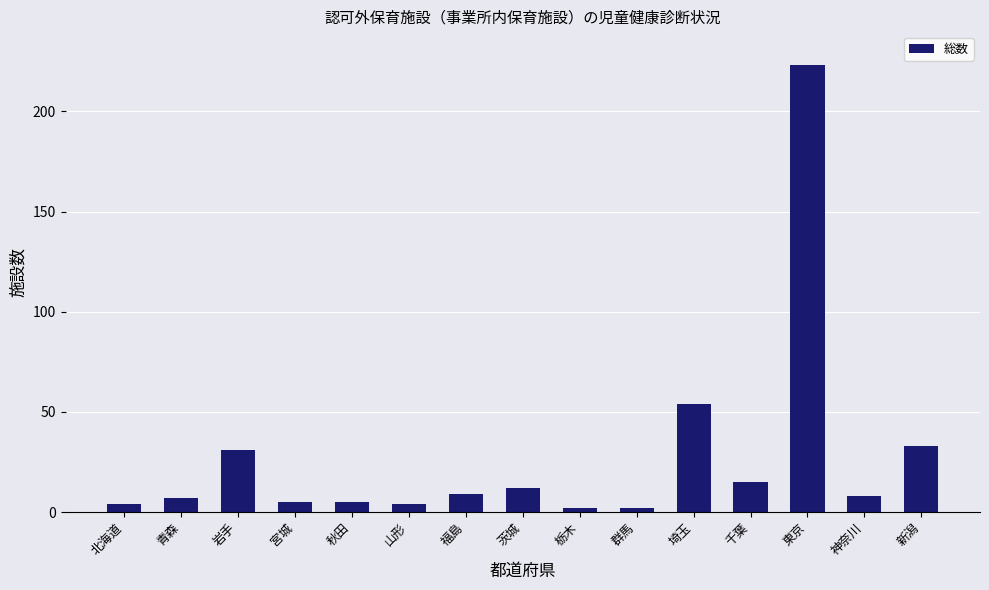

Which category has the highest value across all series?

東京